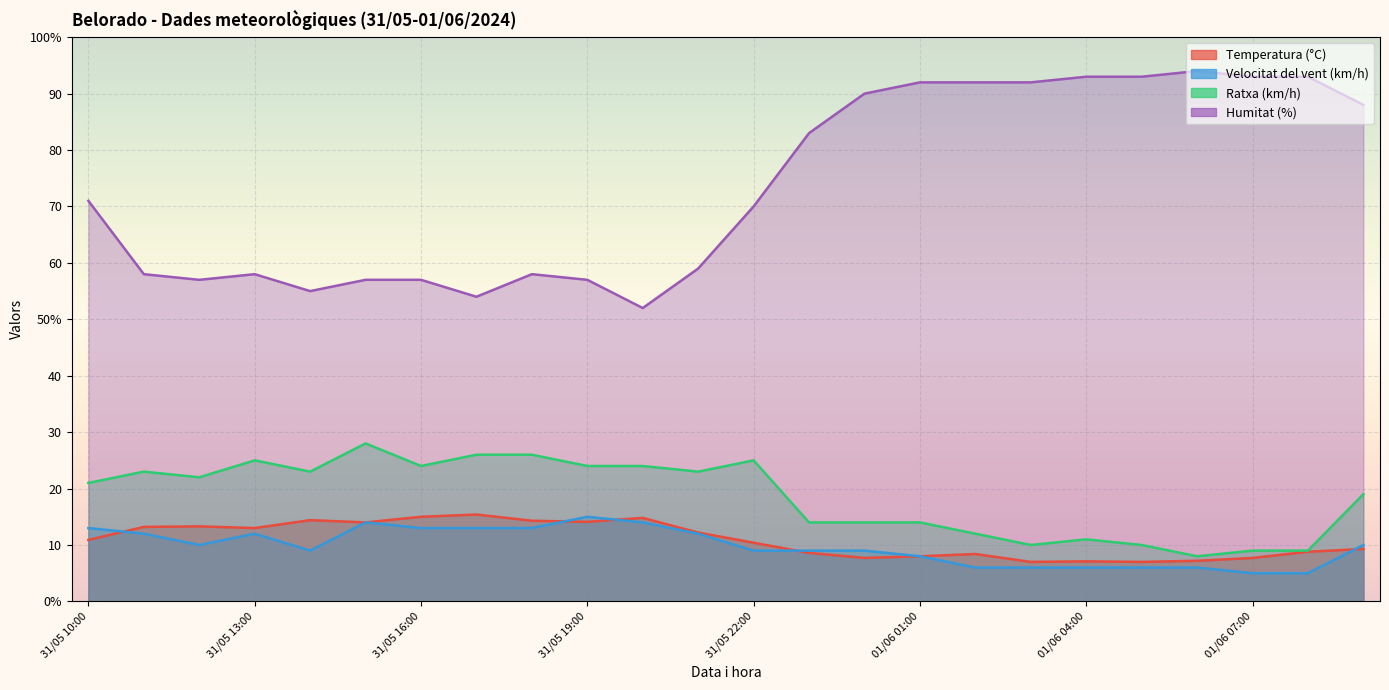

What is the highest value of the Velocitat del vent (km/h) series?

15.0